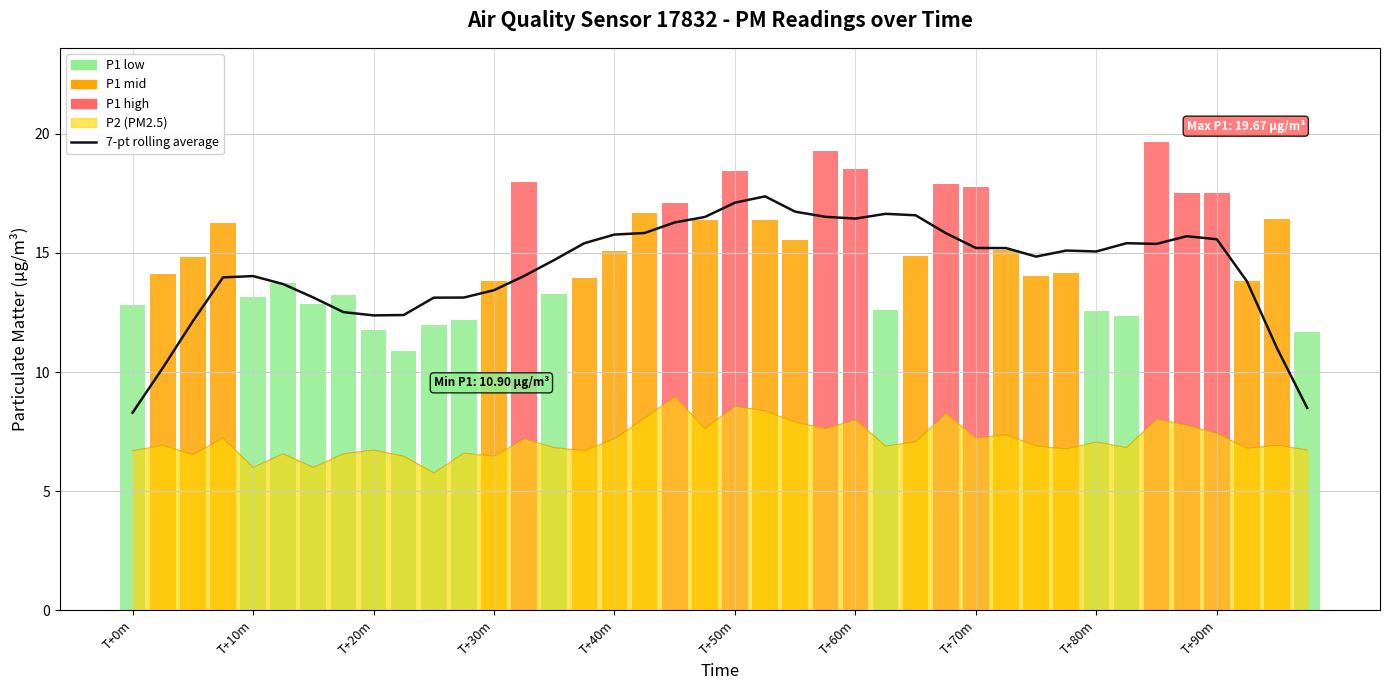

What is the change in value from 19 to 25?

+0.1